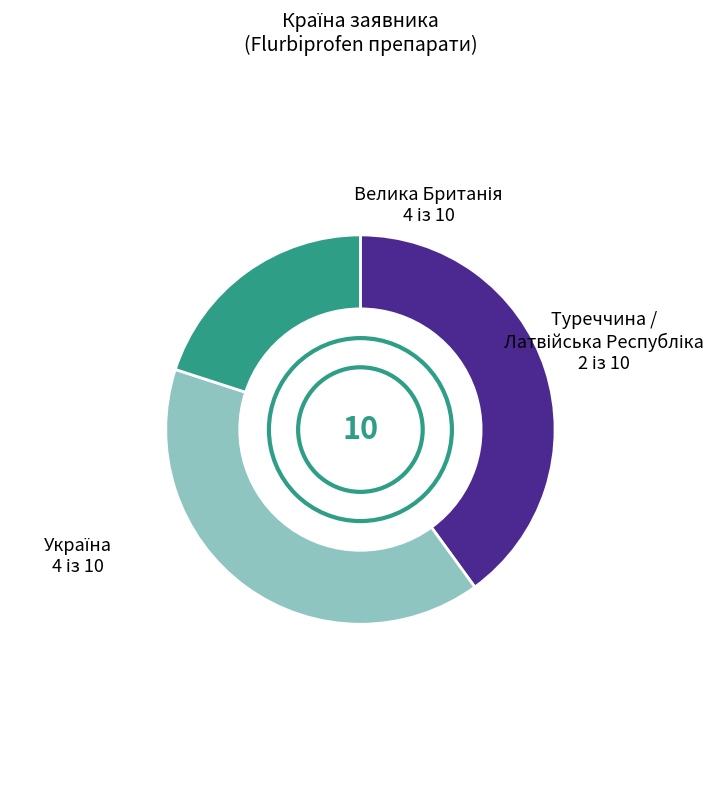

Is there a majority slice in this chart?

No